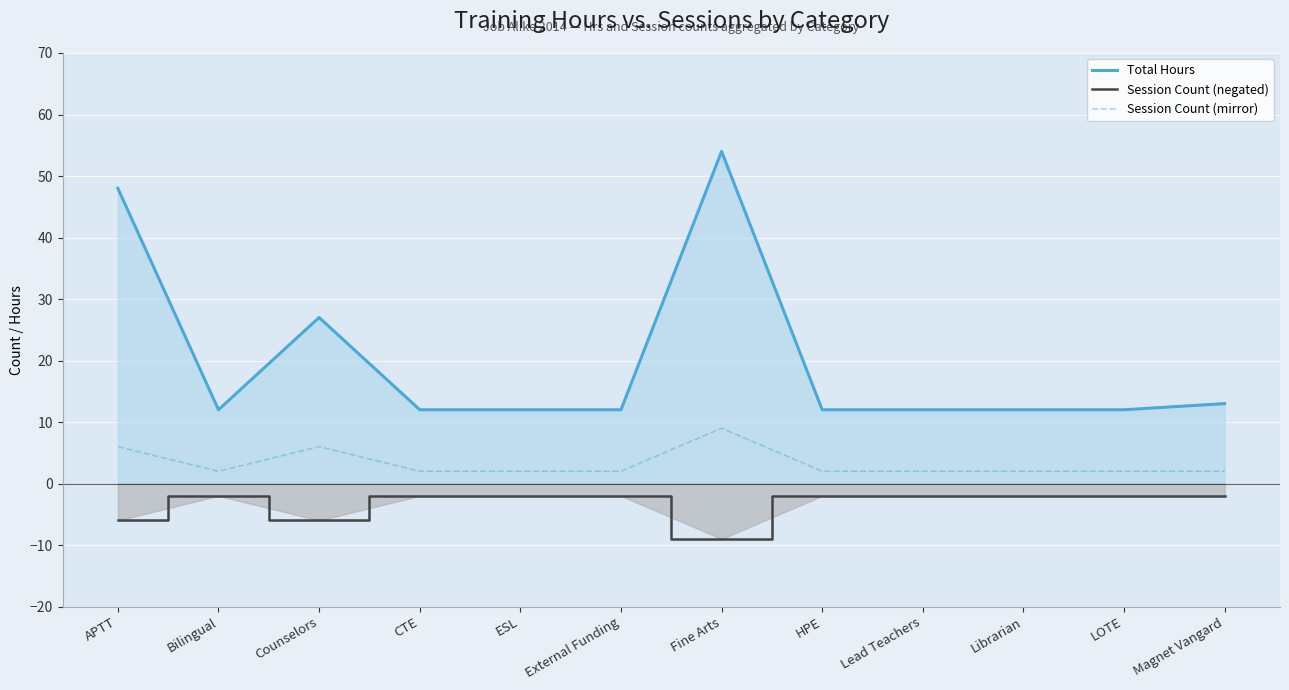

Reading right to left, list all the values displayed in this chart.

Total Hours: 13	12	12	12	12	54	12	12	12	27	12	48
Session Count (negated): -2	-2	-2	-2	-2	-9	-2	-2	-2	-6	-2	-6
Session Count (mirror): 2	2	2	2	2	9	2	2	2	6	2	6